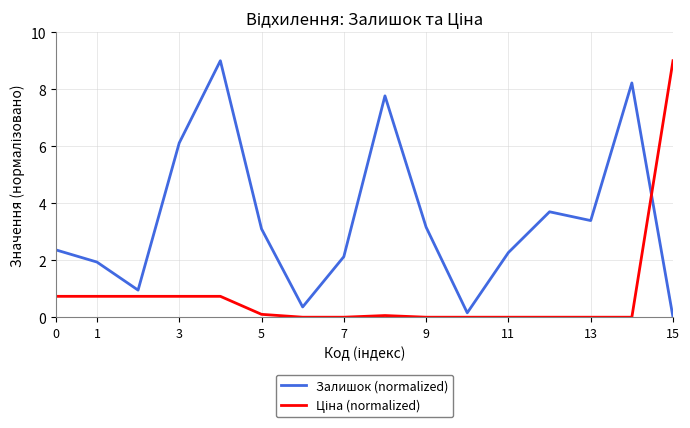

Which series has the largest total across all categories?

Залишок (normalized)